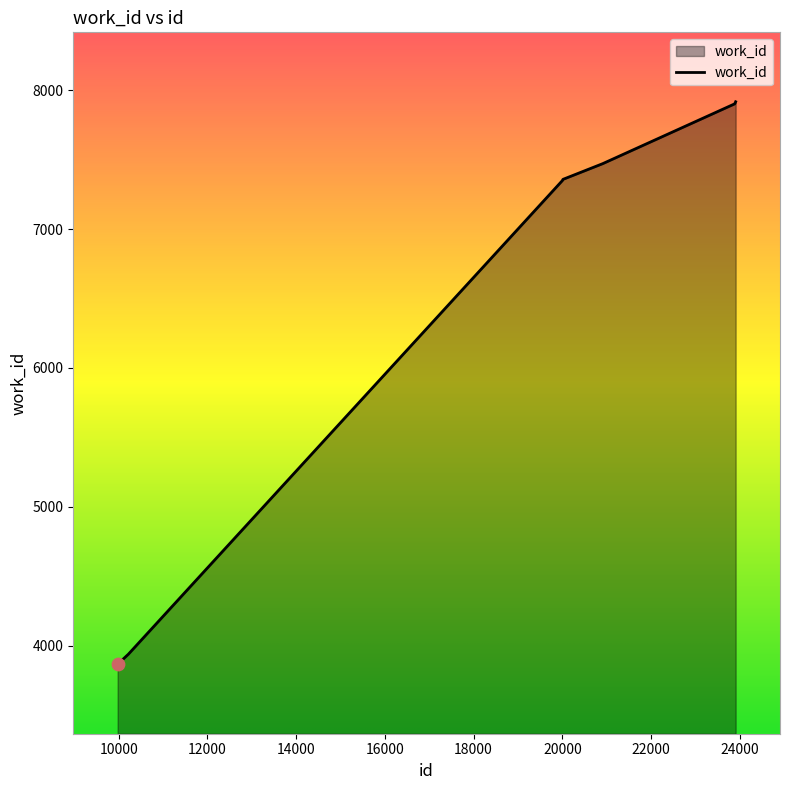

What is the greatest value displayed?

7917